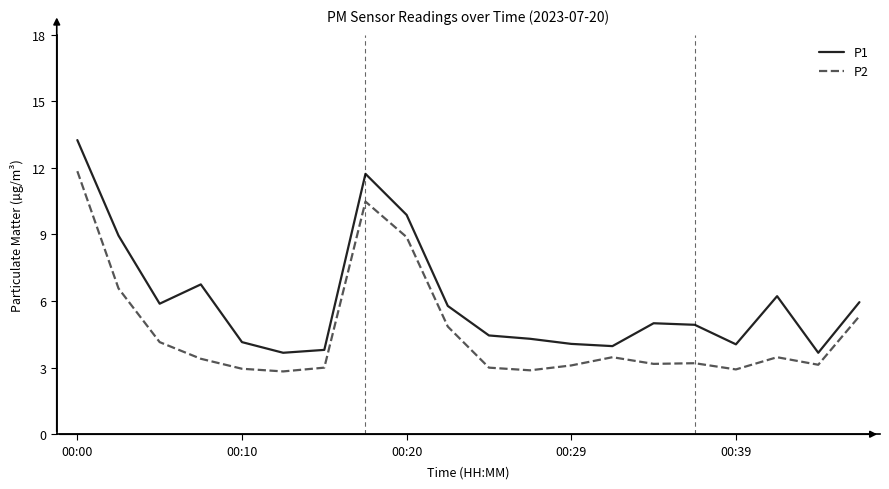

Which series has the widest spread of values?

P1